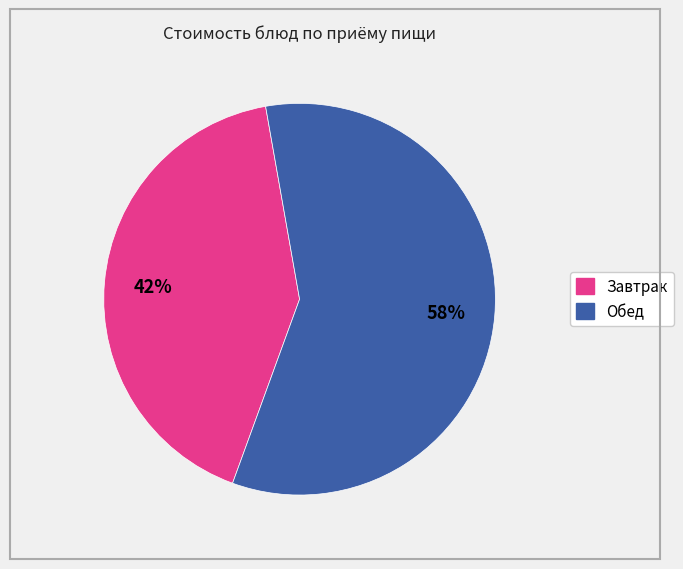

To the nearest percent, what is the average slice percentage?

50%